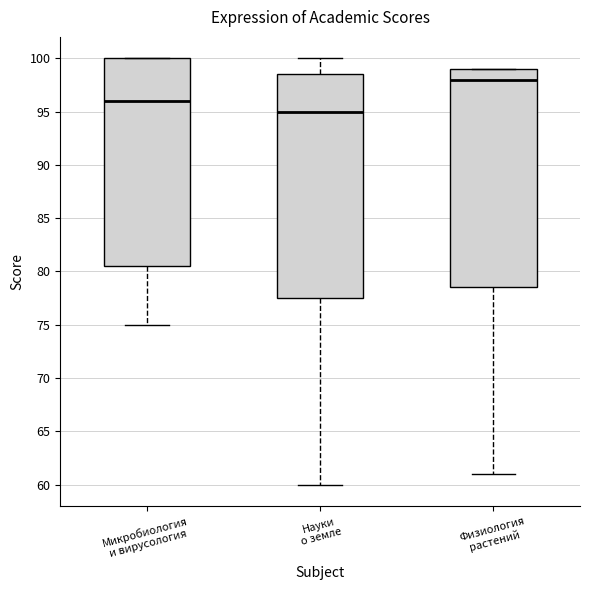

Reading left to right, read every box against the y-axis: the position of its median line, the range the box covers, and the ends of its whiskers. The values are not printed on the chart, so give them approximately, as read against the axis.

Микробиология и вирусология: median 96.0, box 80.5 to 100.0, whiskers 75.0 to 100.0
Науки о земле: median 95.0, box 77.5 to 98.5, whiskers 60.0 to 100.0
Физиология растений: median 98.0, box 78.5 to 99.0, whiskers 61.0 to 99.0